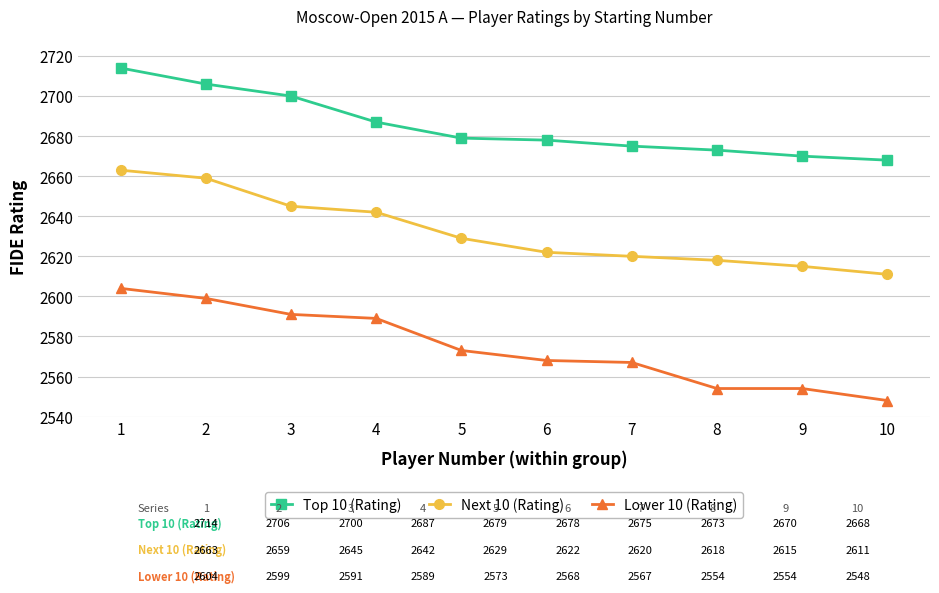

What is the difference between the maximum and second lowest values in the Top 10 (Rating) series?

44